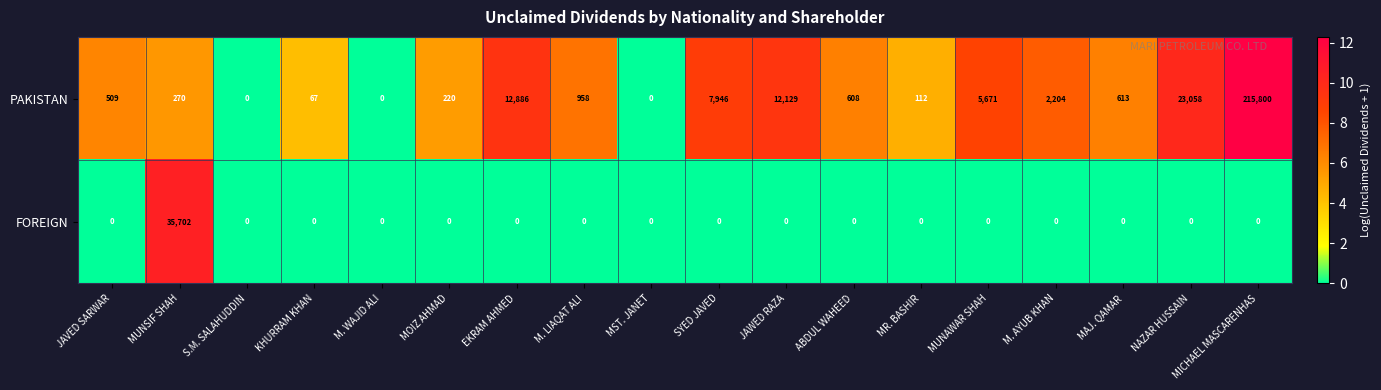

At how many categories does at least one series exceed 2?

15